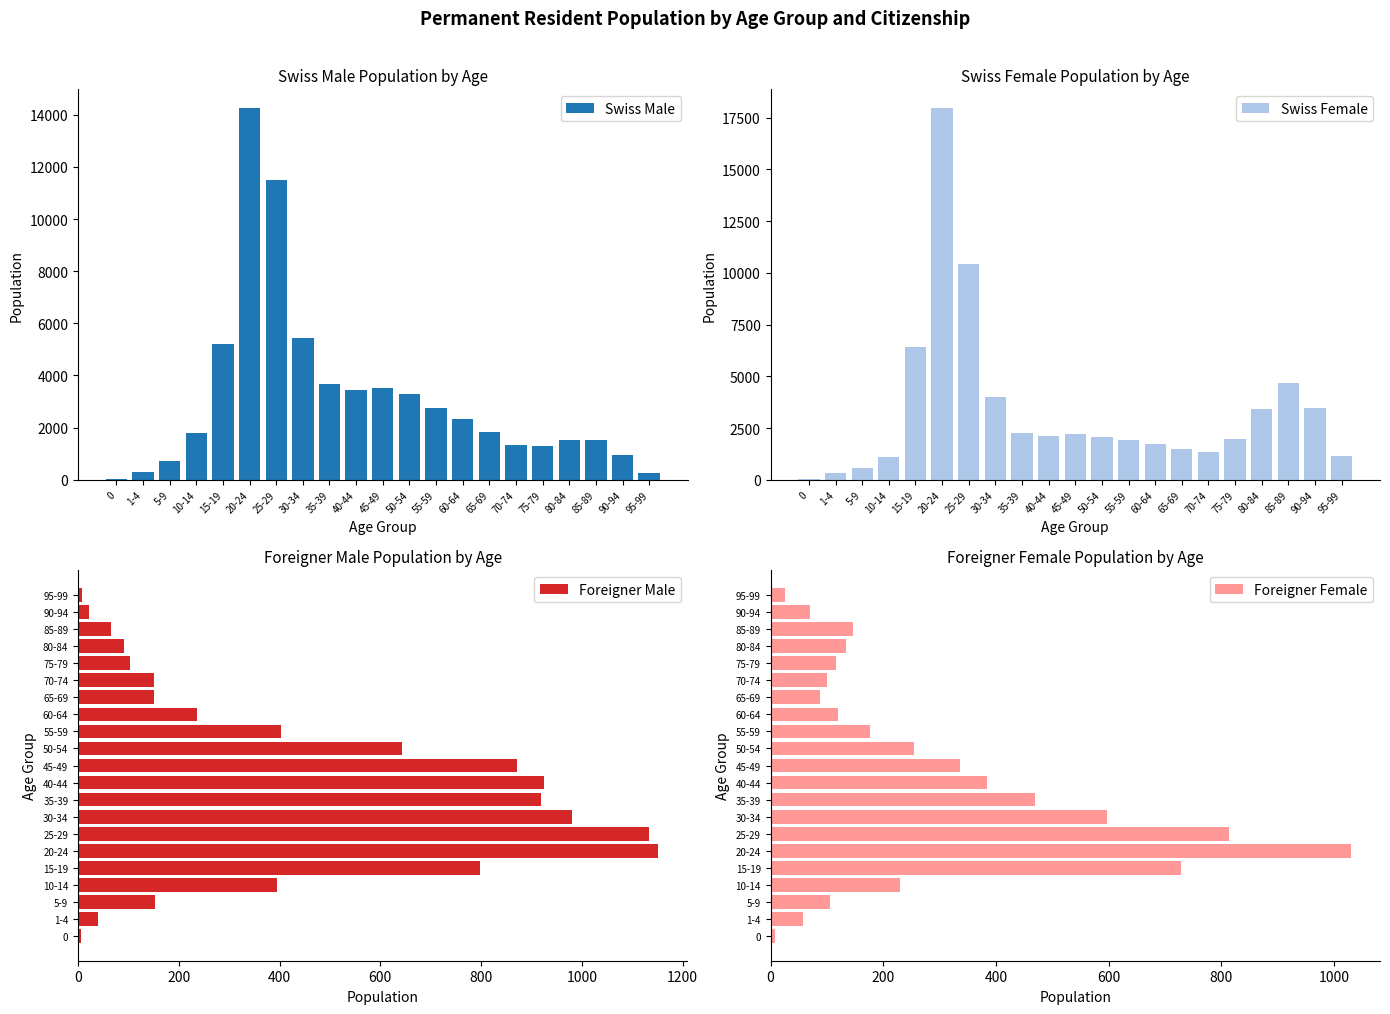

What is the value of the Foreigner Male bar at the 11th from the left?

872